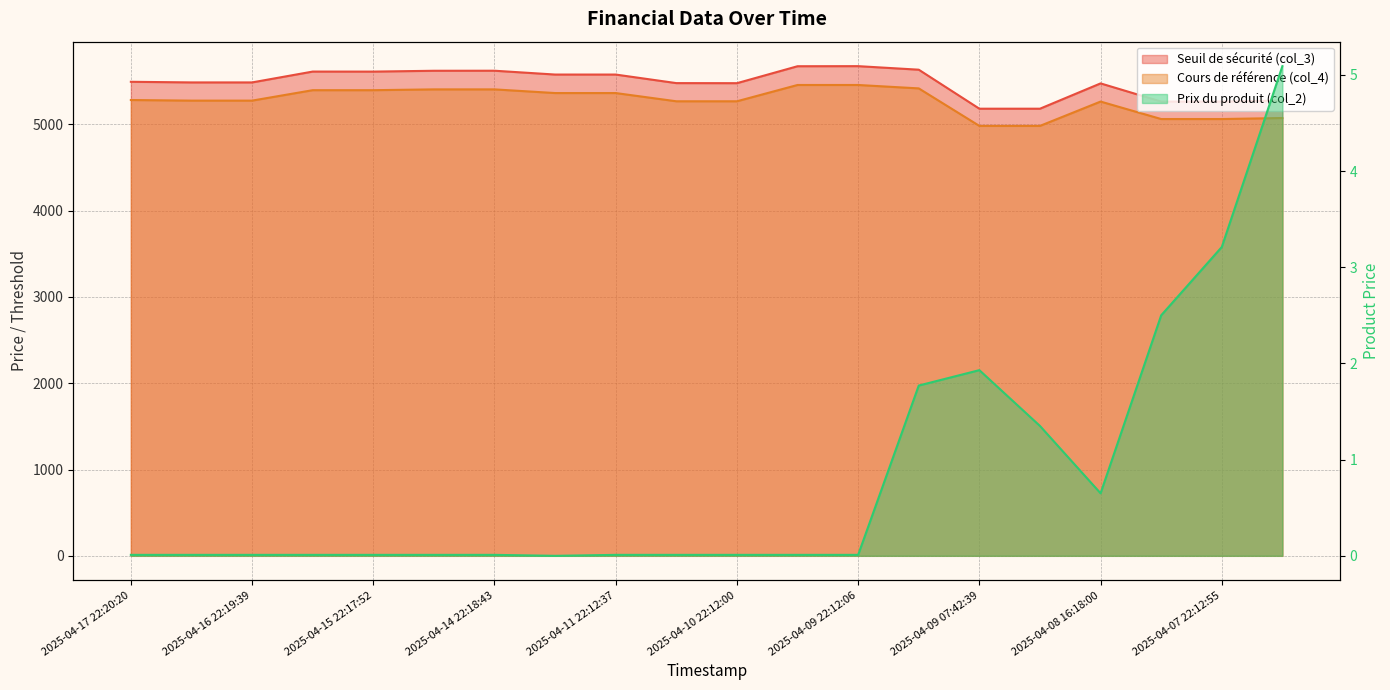

Reading left to right, extract all data points from this chart.

Seuil de sécurité (col_3): 5493.9	5486.6	5486.6	5612.4	5612.0	5621.7	5622.2	5577.9	5577.8	5478.6	5477.8	5674.2	5675.2	5634.1	5182.0	5182.1	5475.3	5264.7	5264.7	5277.0
Cours de référence (col_4): 5282.7	5275.7	5275.7	5396.6	5396.6	5406.0	5406.0	5363.4	5363.4	5268.1	5268.1	5456.9	5456.9	5417.4	4982.8	4982.8	5264.7	5062.2	5062.2	5074.1
Prix du produit (col_2): 0.0	0.0	0.0	0.0	0.0	0.0	0.0	0.0	0.0	0.0	0.0	0.0	0.0	1.8	1.9	1.4	0.7	2.5	3.2	5.1